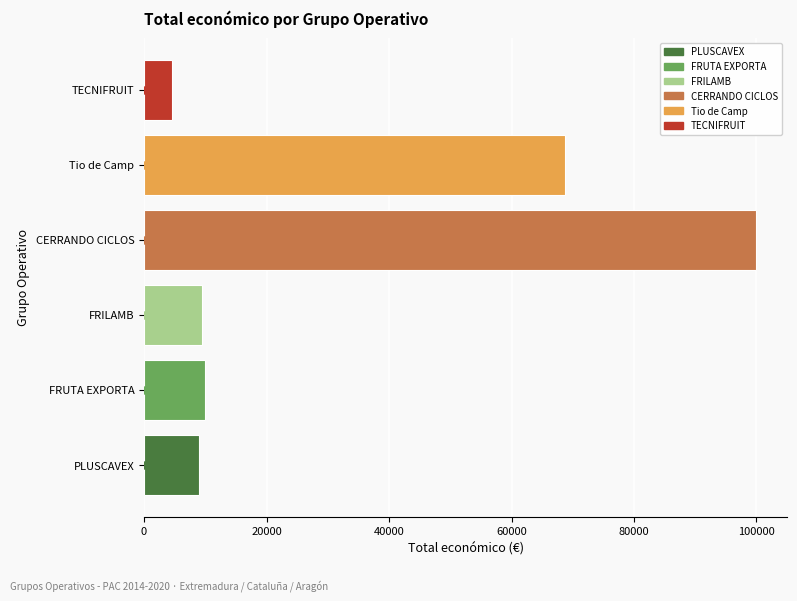

What is the smallest value displayed?

4640